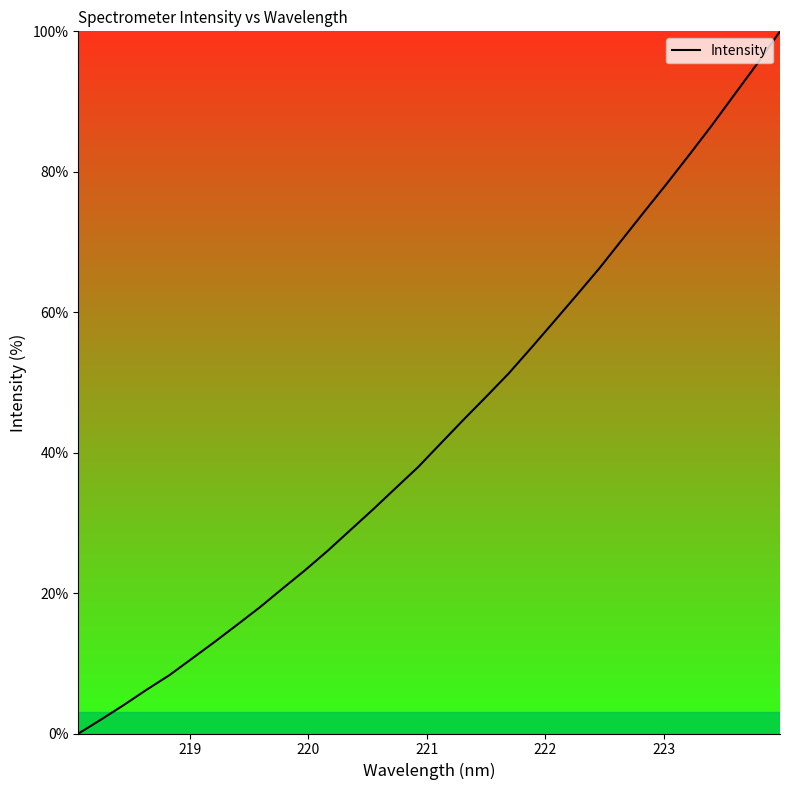

What is the maximum value shown in the chart?

100.0